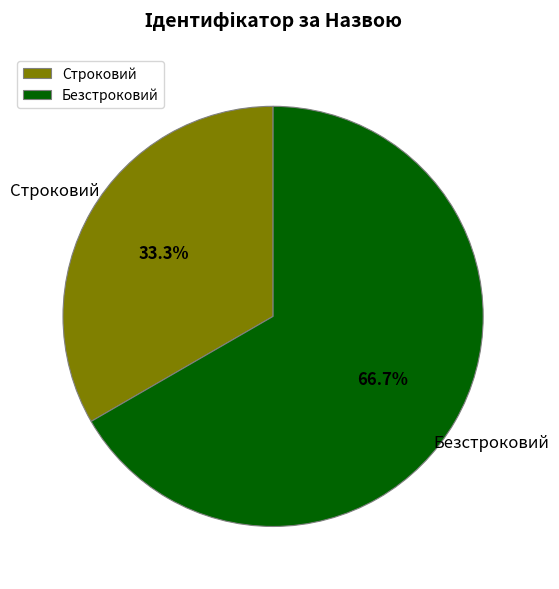

Which has a higher value, Строковий or Безстроковий?

Безстроковий